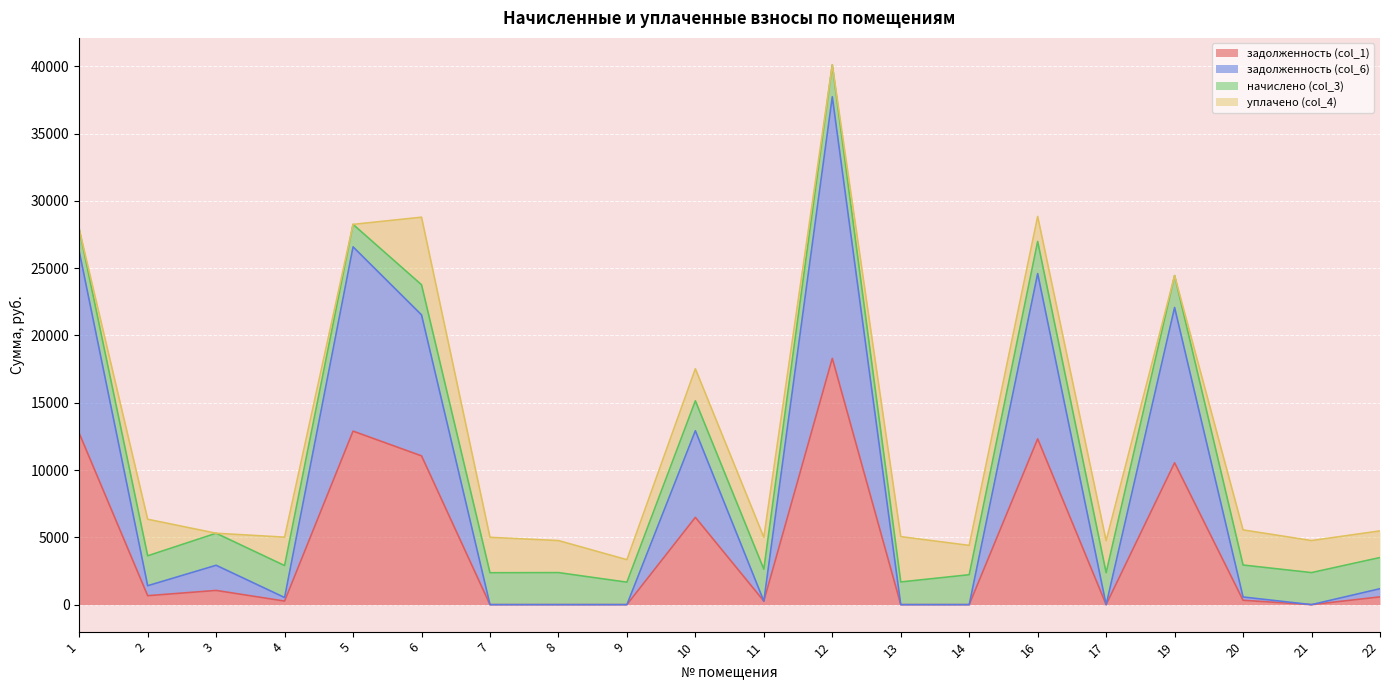

True or false: задолженность (col_6) and задолженность (col_1) cross at least once.

False